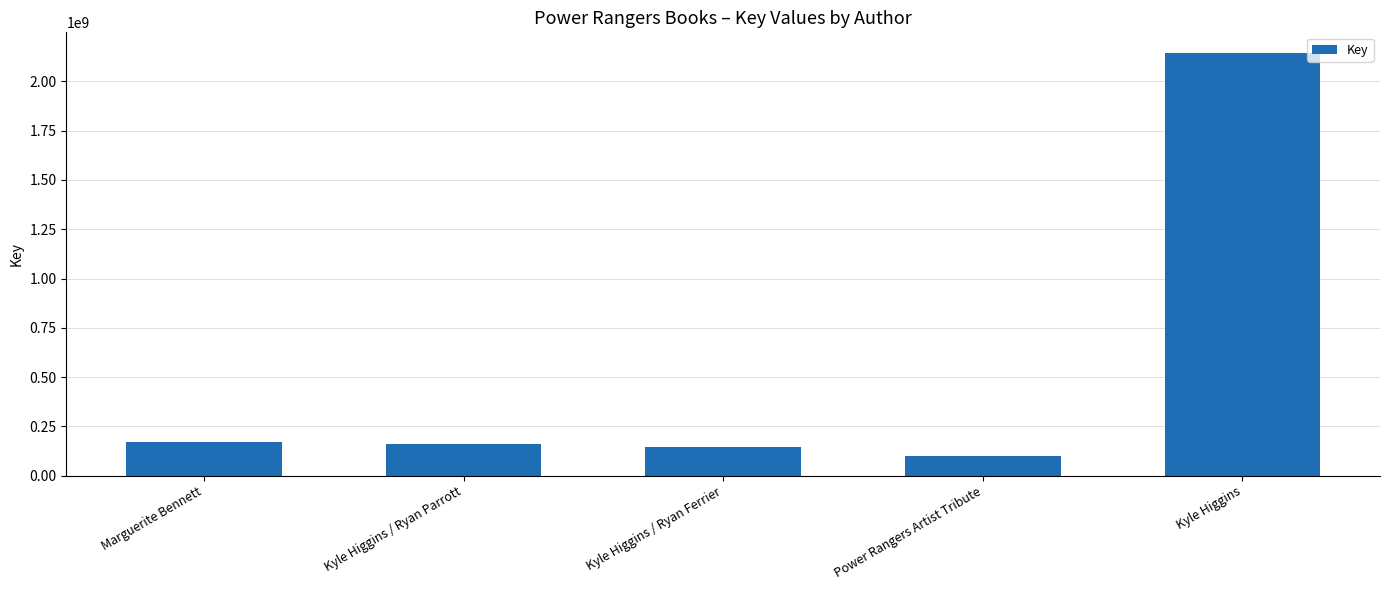

The chart shows a value of 145517418 at Kyle Higgins / Ryan Ferrier. True or false?

True